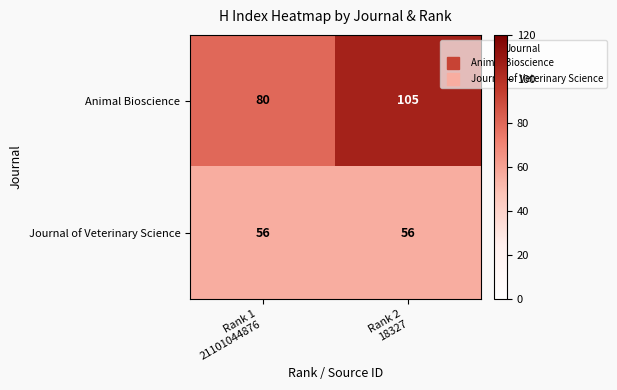

Which series has the largest total across all categories?

Animal Bioscience